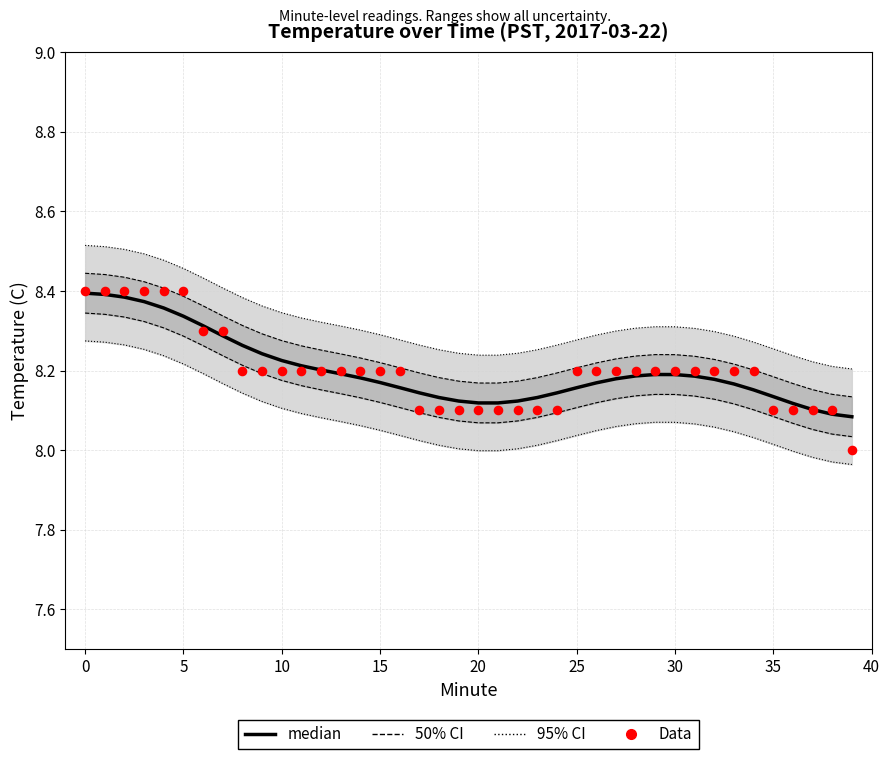

What is the total value across all series at 30?

33.3